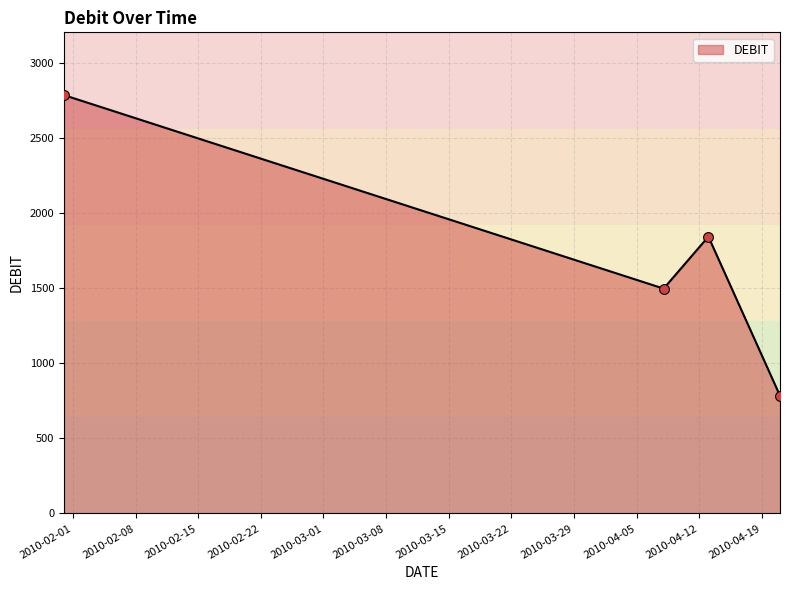

How many interior local peaks (higher than both neighbors) does the data have?

1